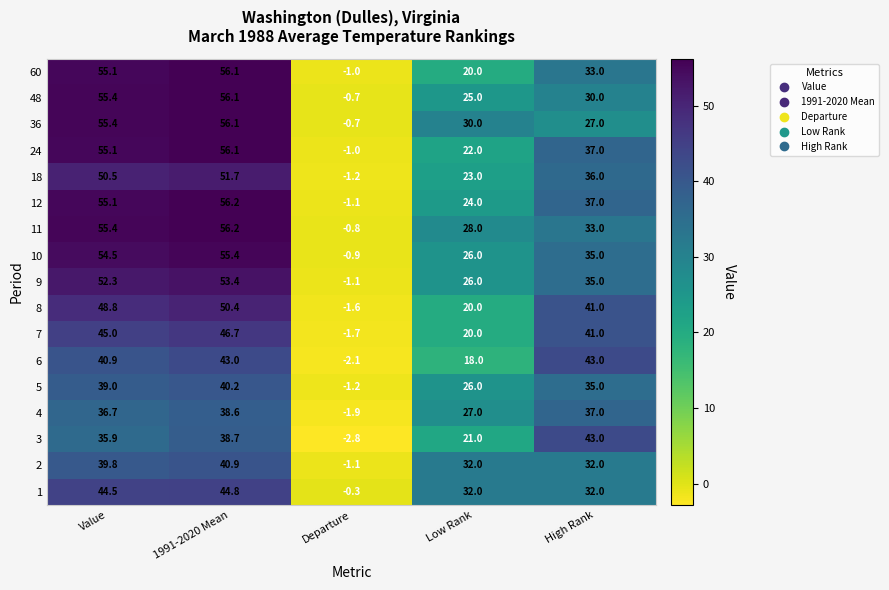

What is the lowest value of the 12 series?

-1.1